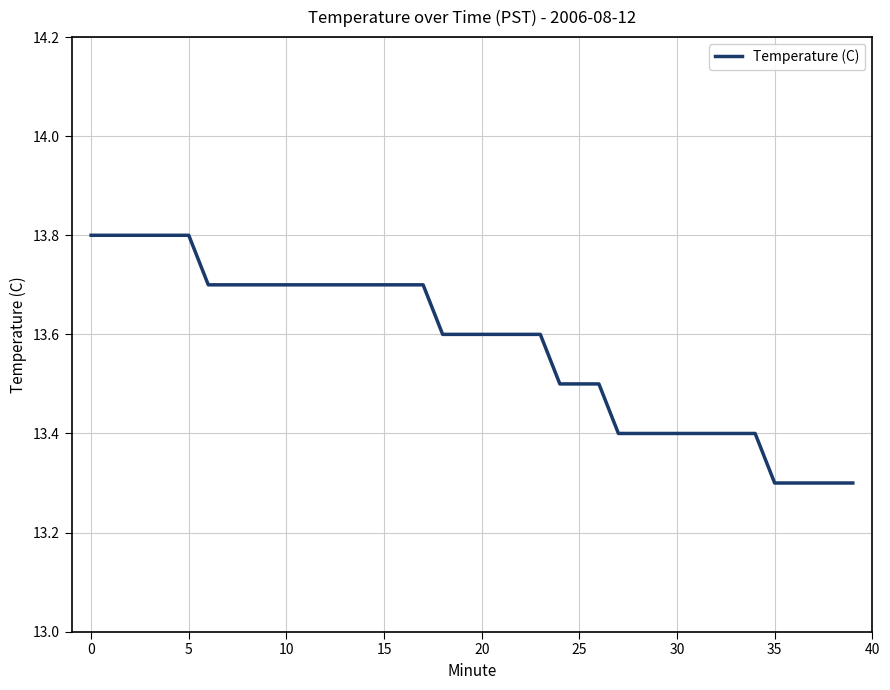

Reading left to right, transcribe all the data shown in this chart.

13.8	13.8	13.8	13.8	13.8	13.8	13.7	13.7	13.7	13.7	13.7	13.7	13.7	13.7	13.7	13.7	13.7	13.7	13.6	13.6	13.6	13.6	13.6	13.6	13.5	13.5	13.5	13.4	13.4	13.4	13.4	13.4	13.4	13.4	13.4	13.3	13.3	13.3	13.3	13.3